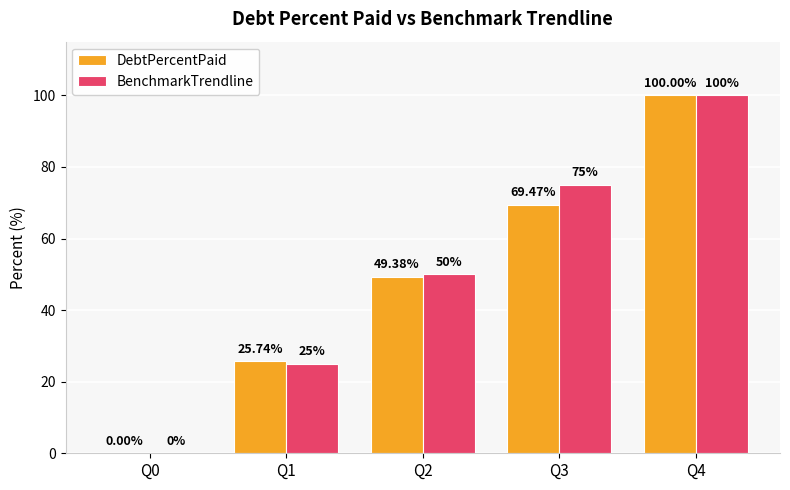

How many data points does each series have?

5